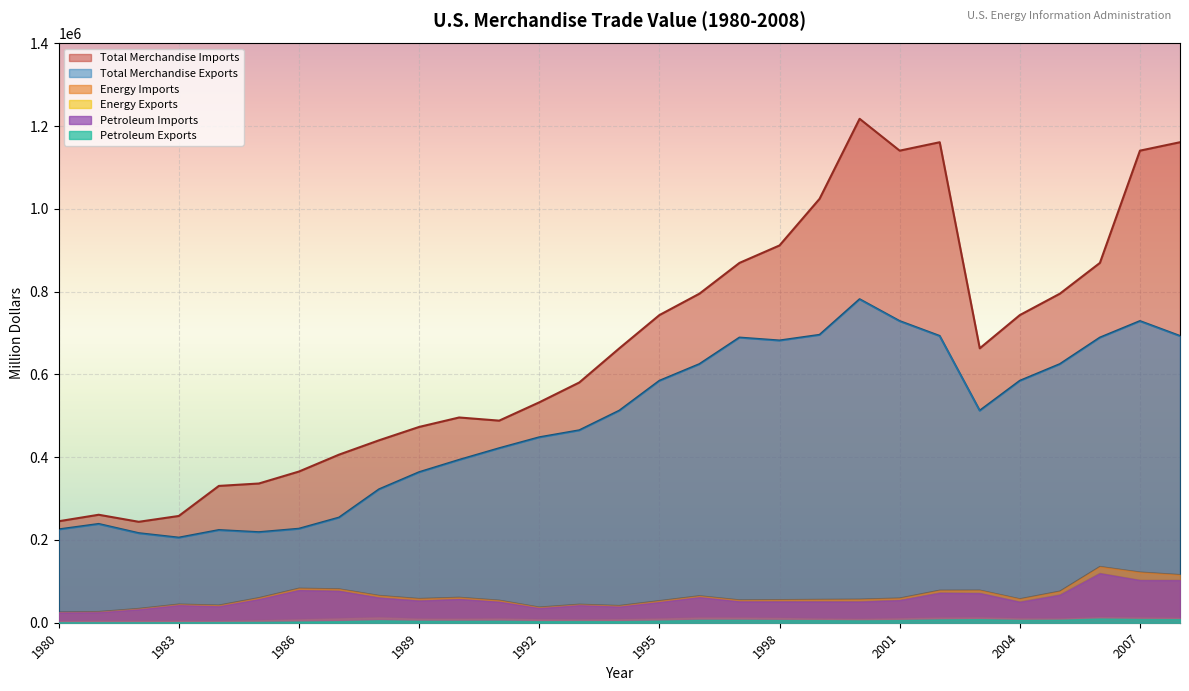

What is the difference between the maximum and minimum values in the Total Merchandise Imports series?

974070.1